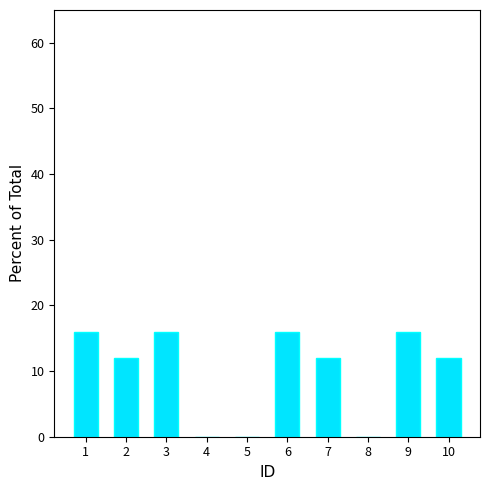

What is the change in value from 3 to 4?

-16